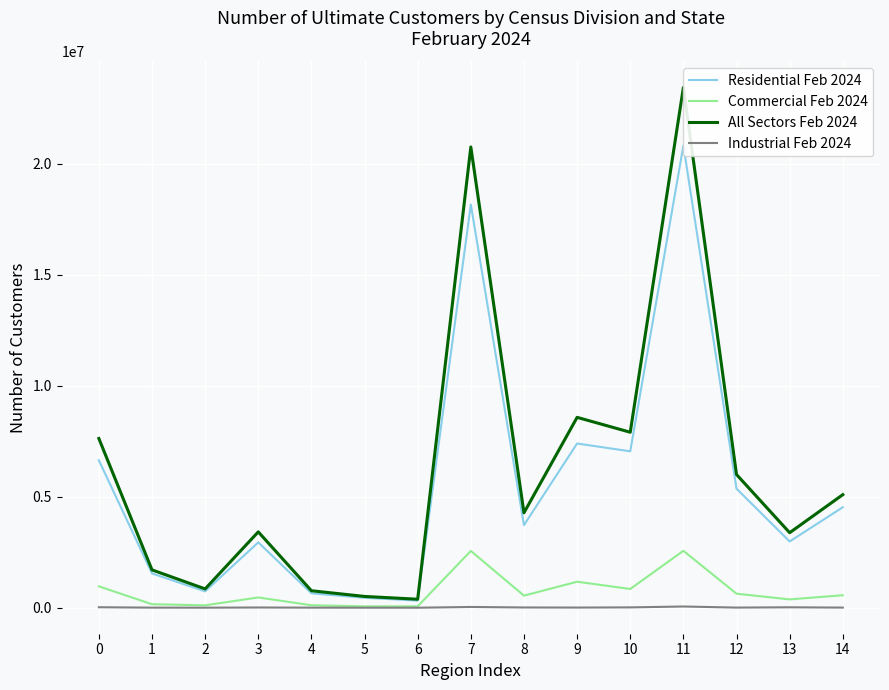

True or false: Industrial Feb 2024 and Commercial Feb 2024 intersect in this chart.

False